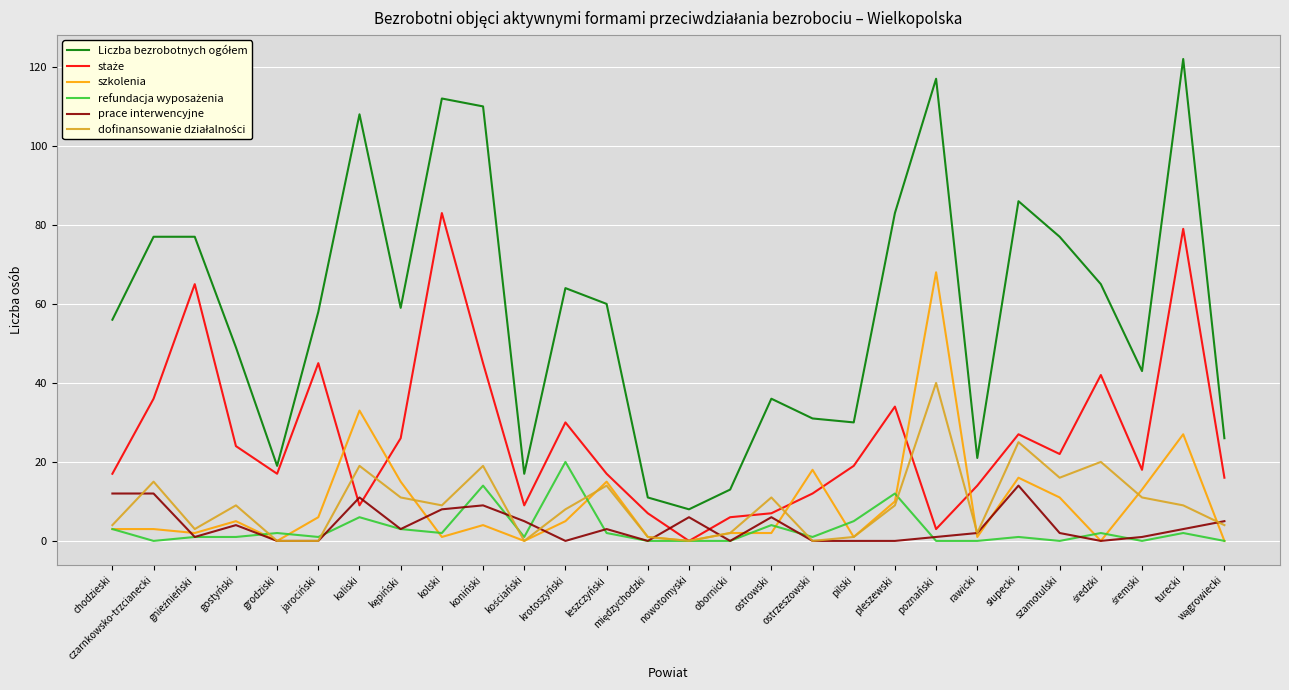

True or false: prace interwencyjne has a value of 0 at ostrzeszowski.

True